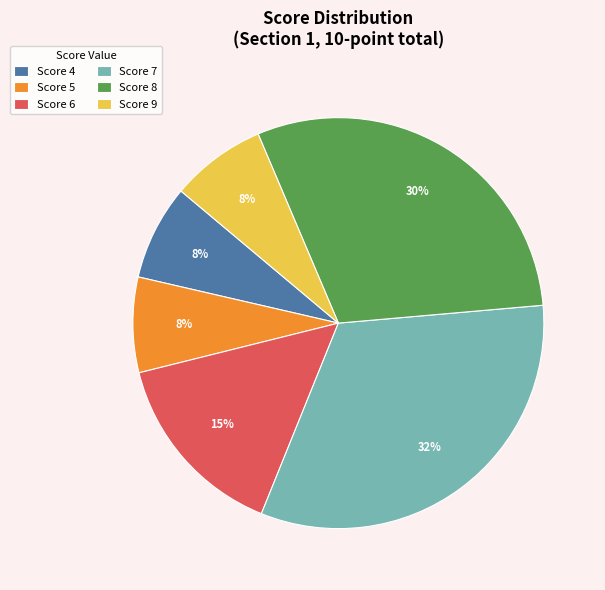

Which category has the biggest portion of the pie?

Score 7